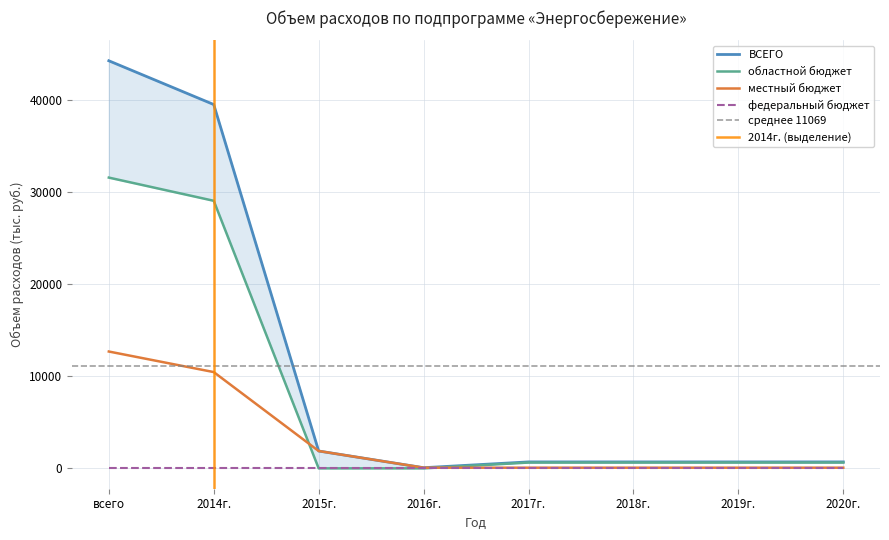

Read the ВСЕГО value at 2020г..

700.0